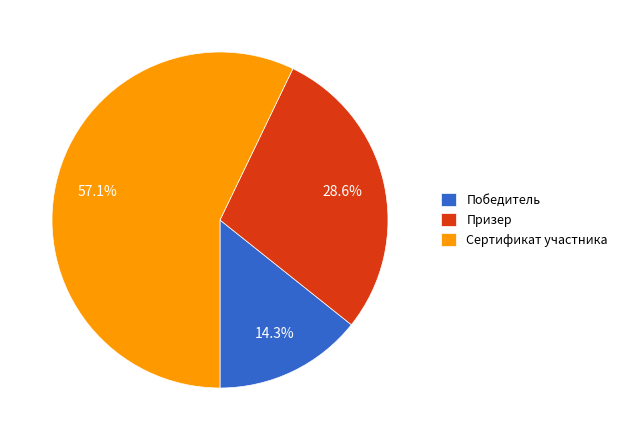

Which category has the smallest portion of the pie?

Победитель